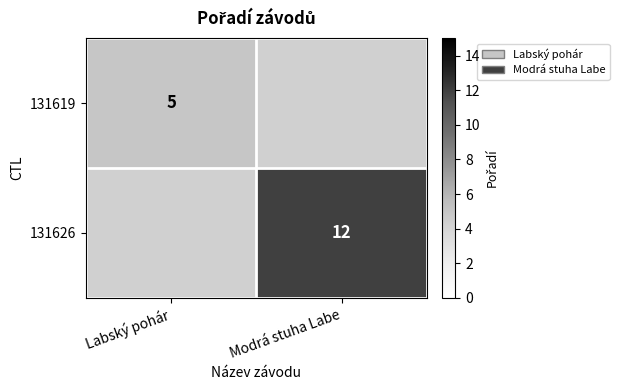

The 131626 series shows 12 at Modrá stuha Labe. True or false?

True